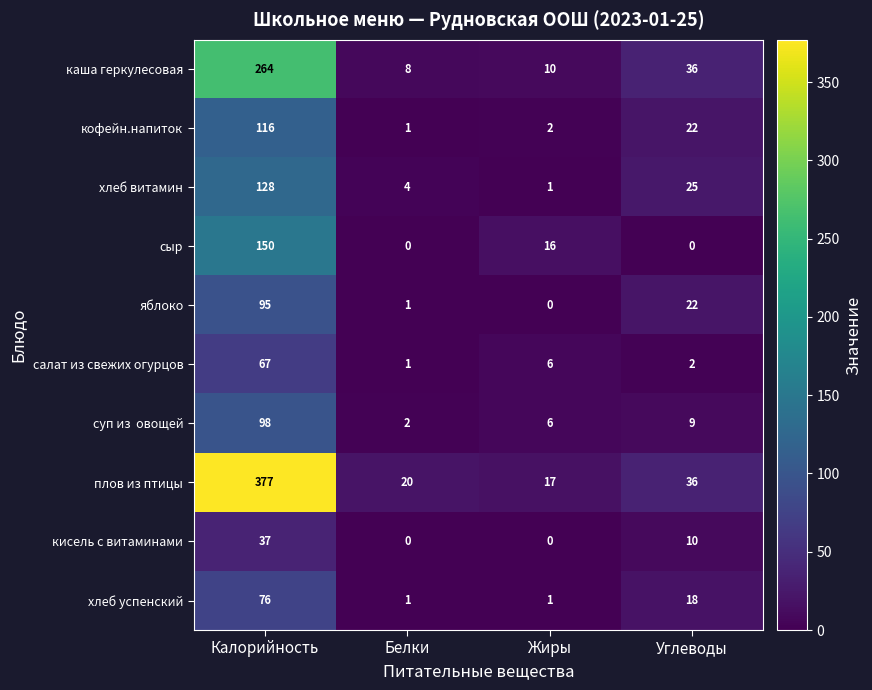

What is the sum of the каша геркулесовая values at Калорийность and Белки?

272